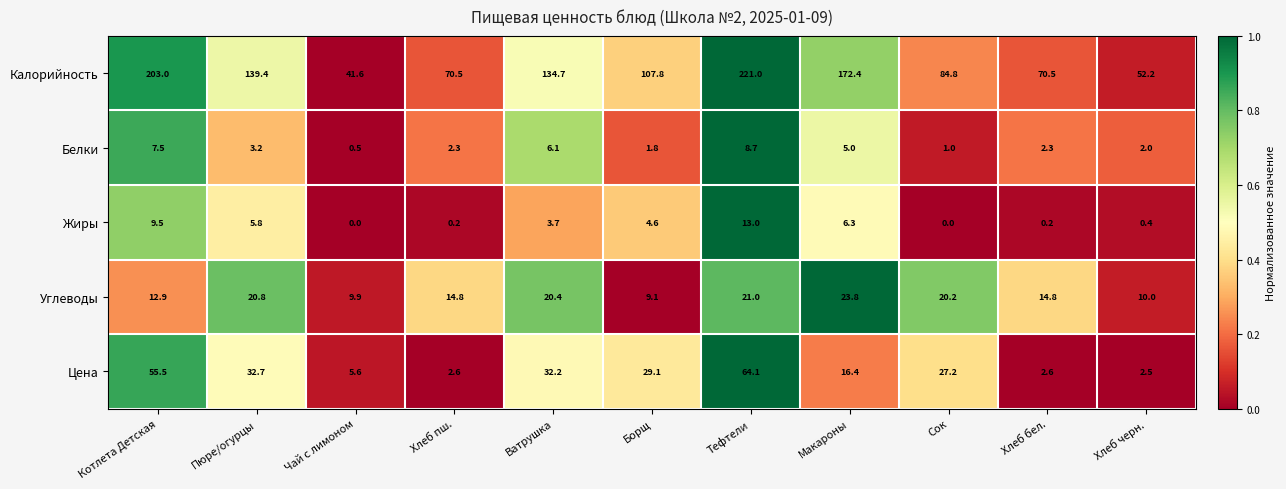

Between Борщ and Хлеб черн., which series saw the biggest shift?

Калорийность